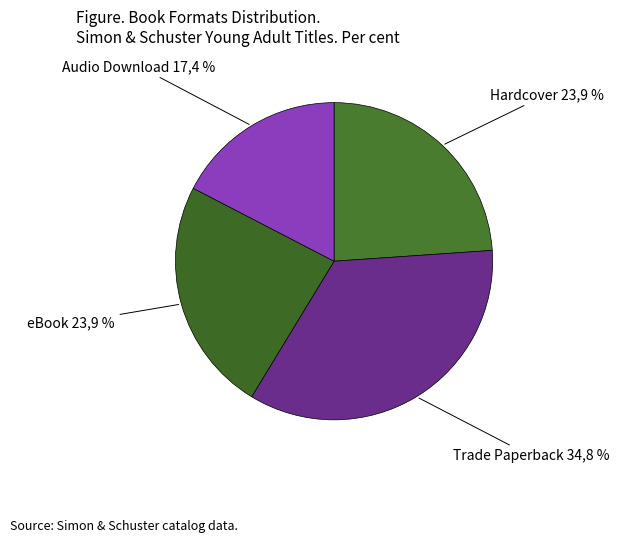

Is it true that Audio Download is 17% of the pie?

True